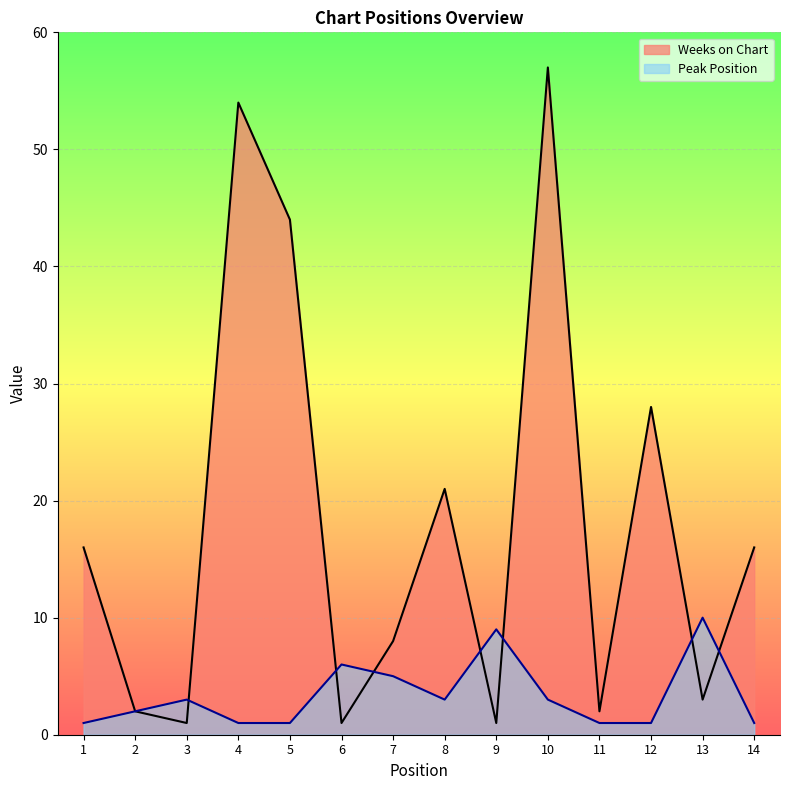

Where does the Weeks on Chart series first go above 16?

4